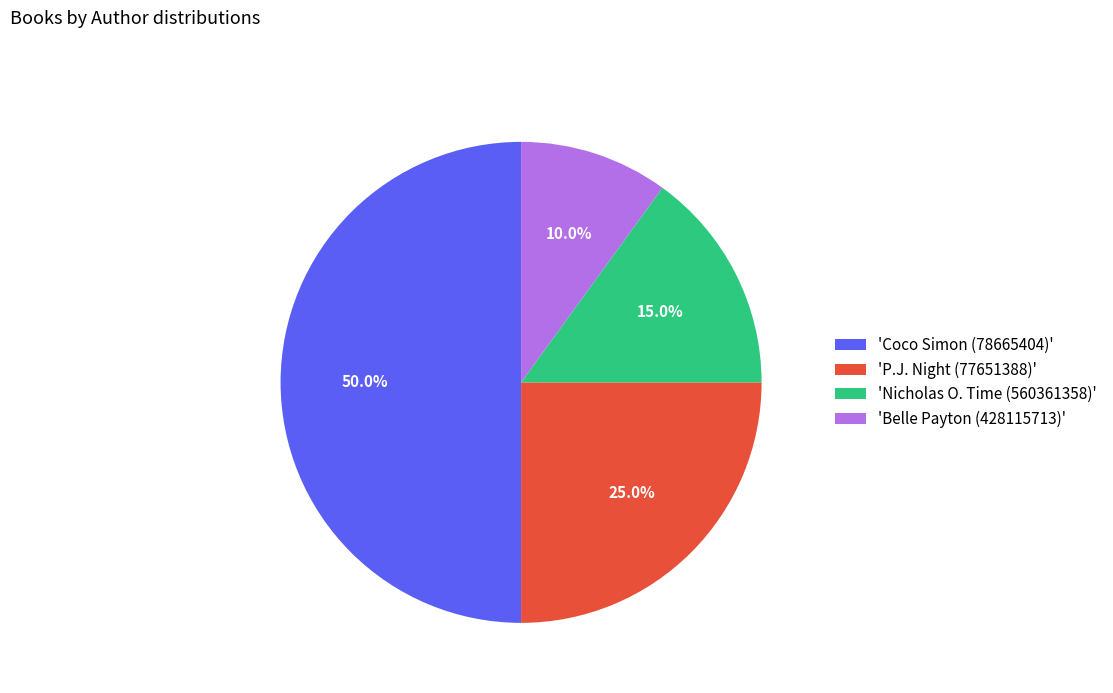

Is the sum of 'P.J. Night (77651388)' and 'Coco Simon (78665404)' greater than half?

Yes